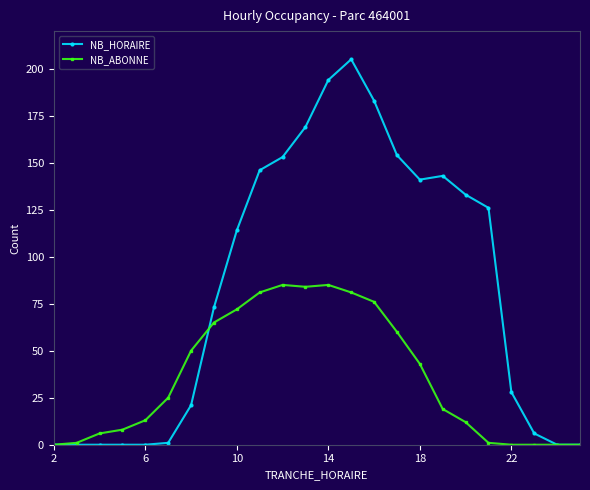

Which series has the largest total across all categories?

NB_HORAIRE